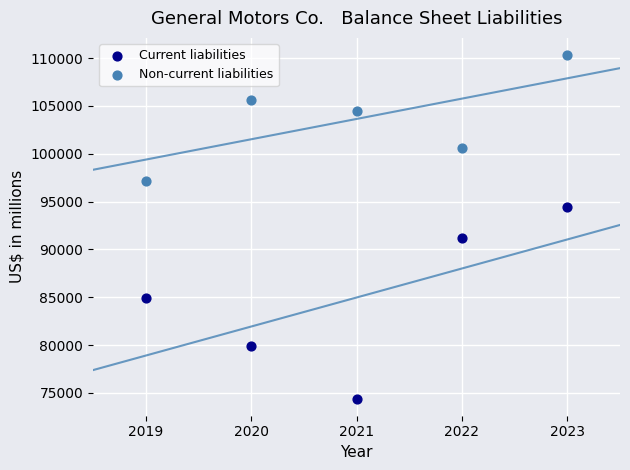

What are all the series names shown in the legend?

Current liabilities, Non-current liabilities